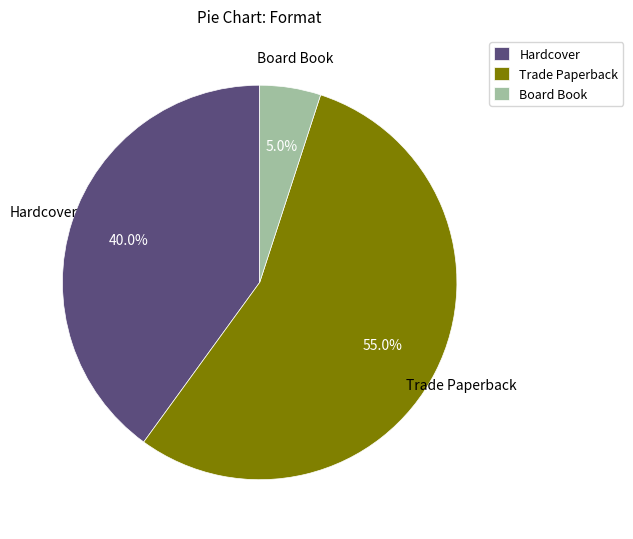

To the nearest percent, what is the average slice percentage?

33%